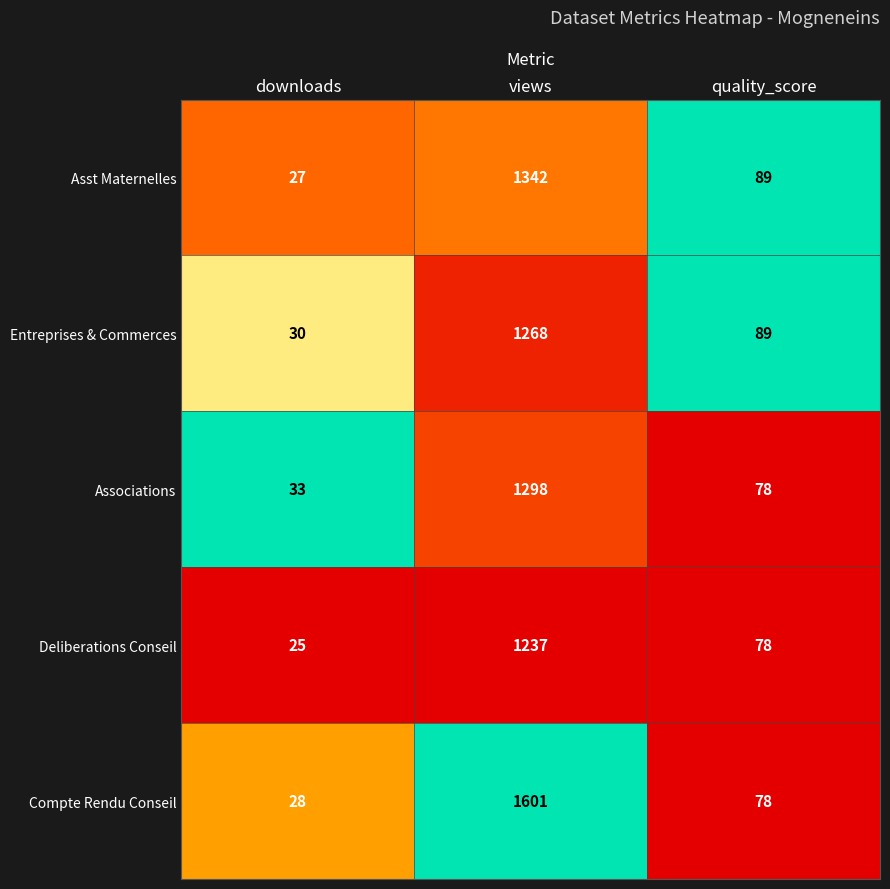

Reading right to left, what are all the values shown in this chart?

Asst Maternelles: quality_score=89	views=1342	downloads=27
Entreprises & Commerces: quality_score=89	views=1268	downloads=30
Associations: quality_score=78	views=1298	downloads=33
Deliberations Conseil: quality_score=78	views=1237	downloads=25
Compte Rendu Conseil: quality_score=78	views=1601	downloads=28